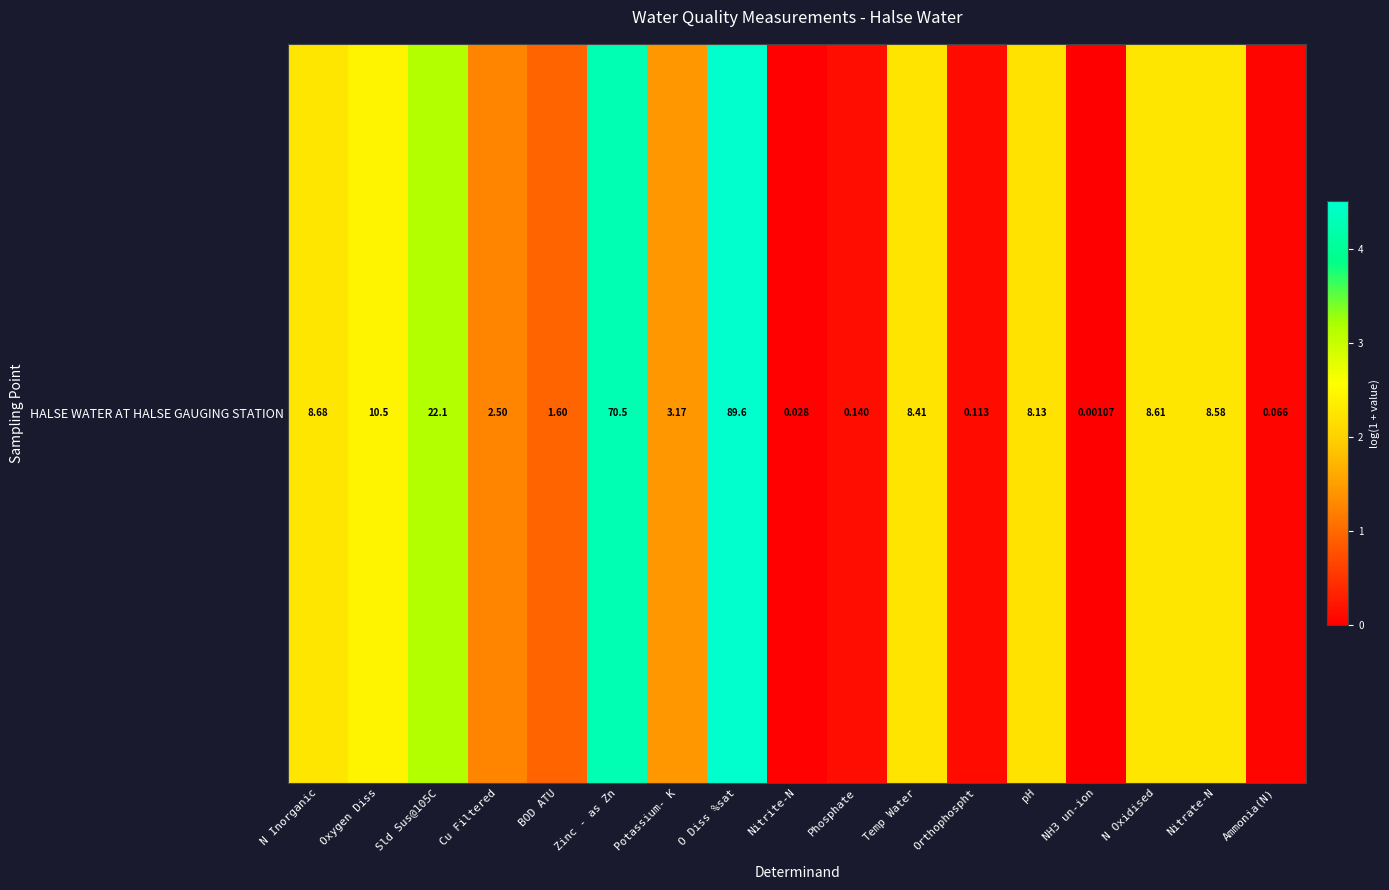

How many values are below 2?

8